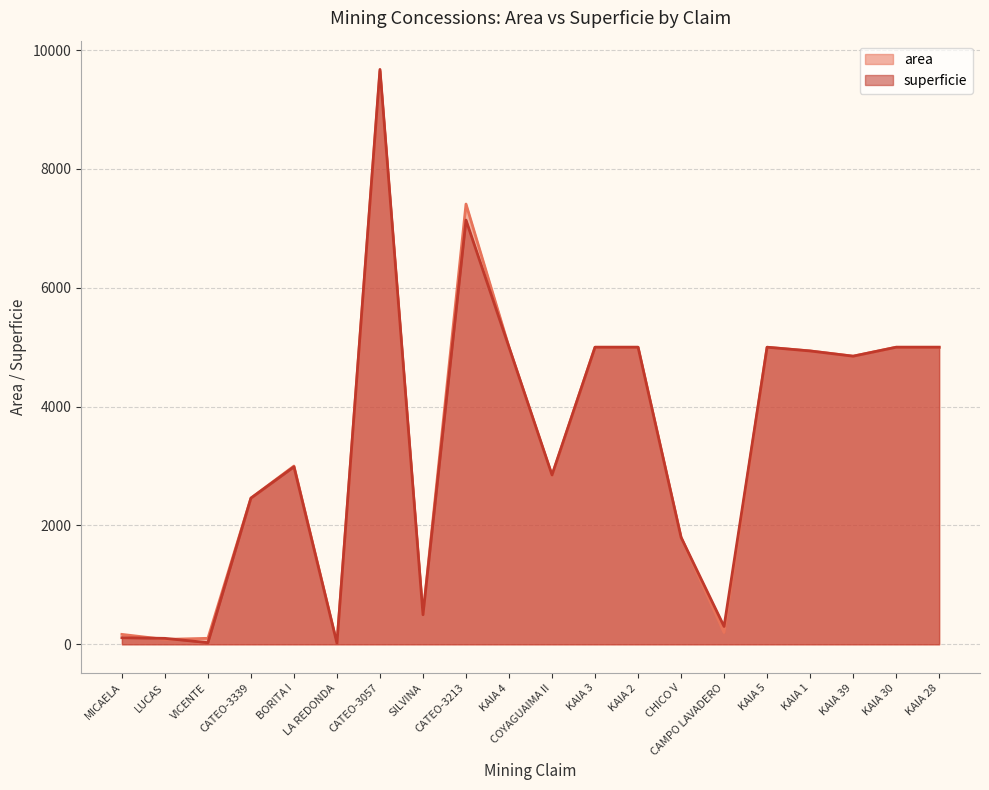

What is the value of the area point at the 5th from the left?

3000.0